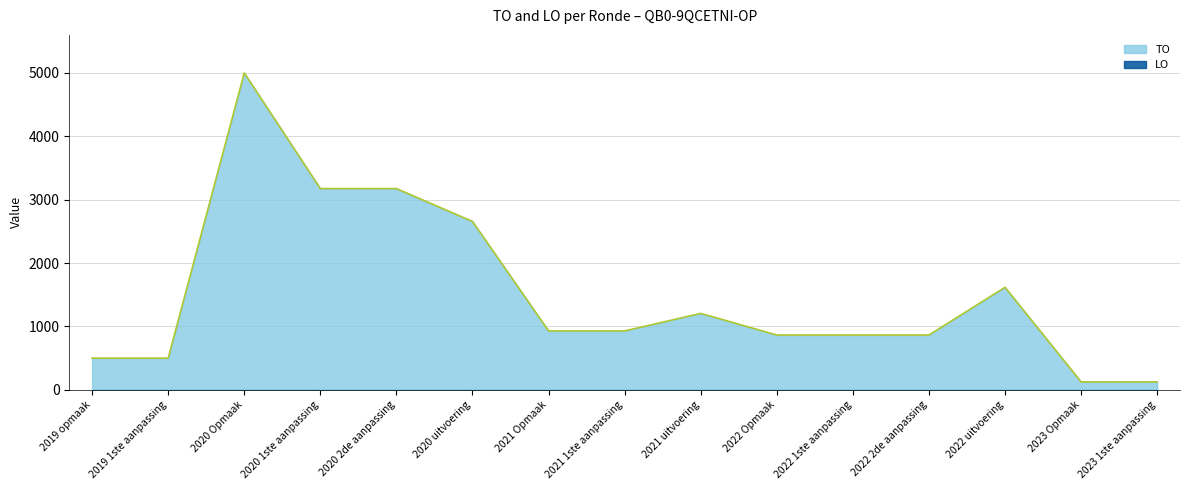

Reading left to right, list all the values displayed in this chart.

500	500	5000	3175	3175	2657	930	930	1206	865	865	865	1618	125	125